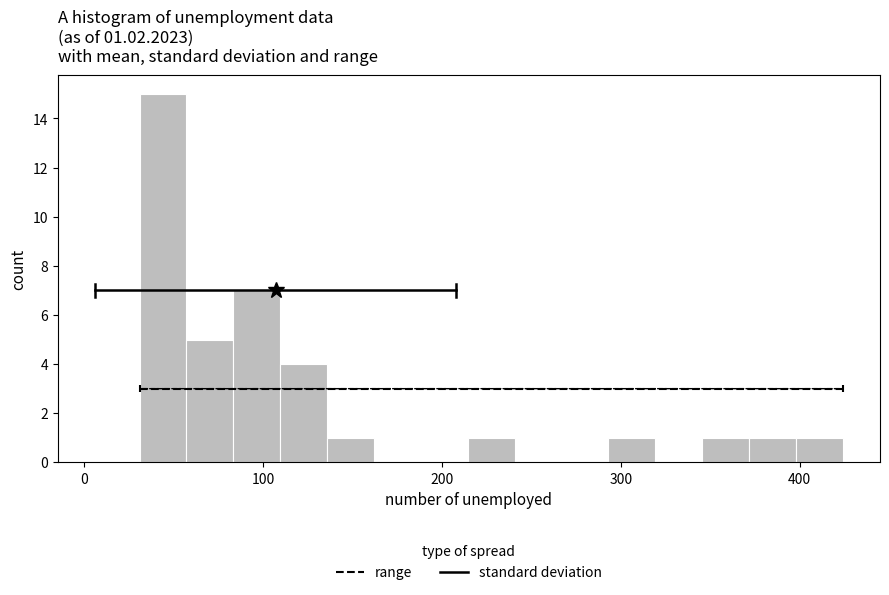

Read against the x-axis, roughly where is the centre of the tallest bar?

40